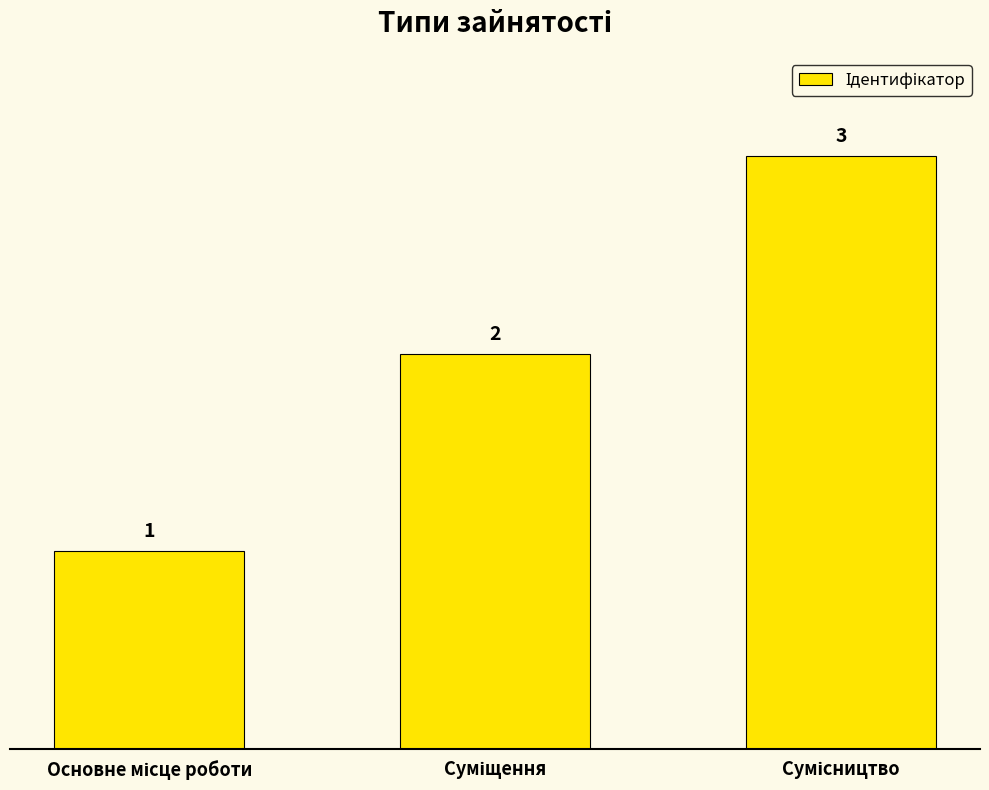

What is the maximum value shown in the chart?

3